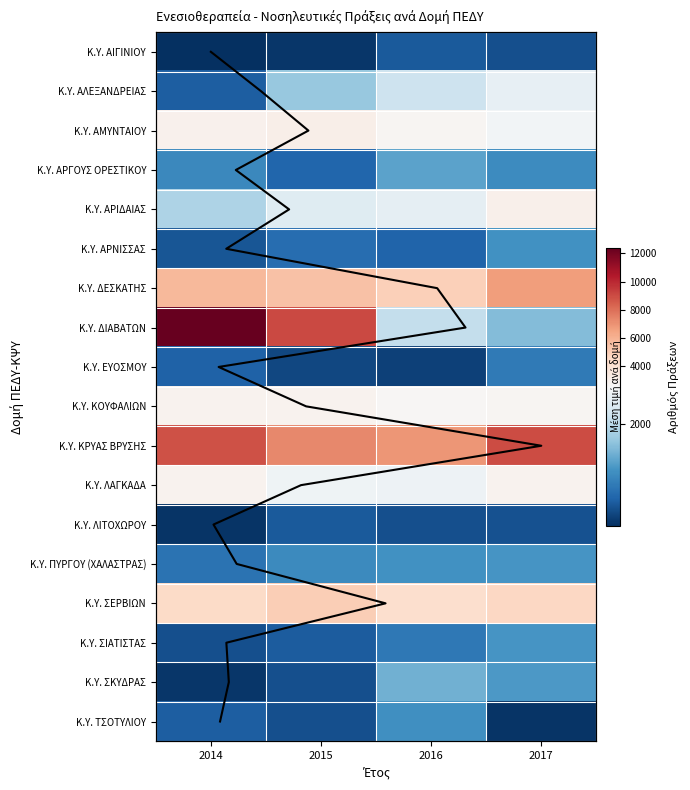

At which label is Κ.Υ. ΚΡΥΑΣ ΒΡΥΣΗΣ closest to 7919?

2015